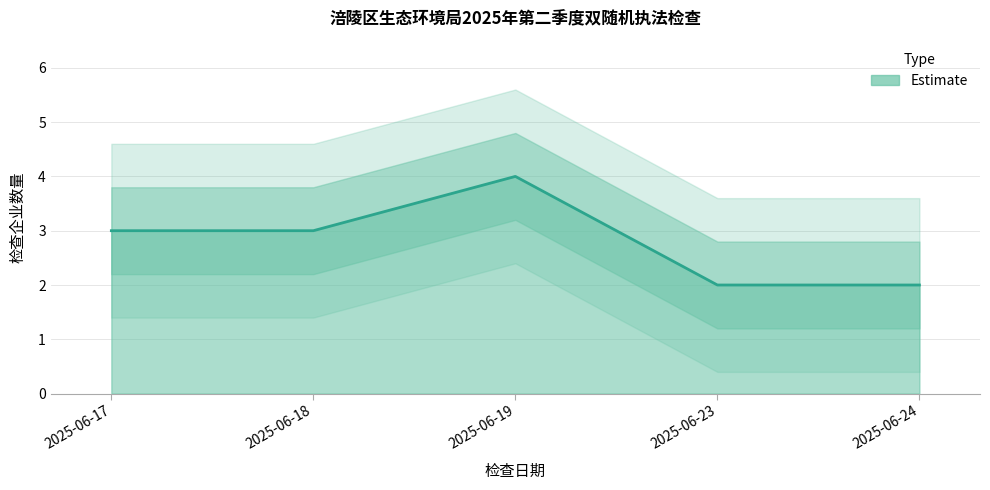

What is the greatest value displayed?

4